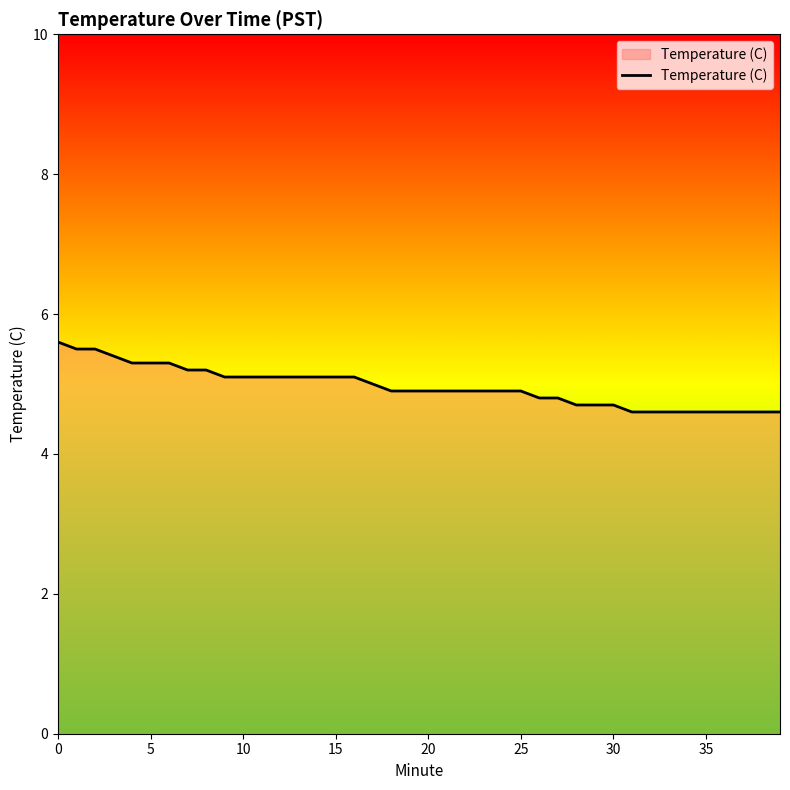

How many lines are shown in the chart?

1